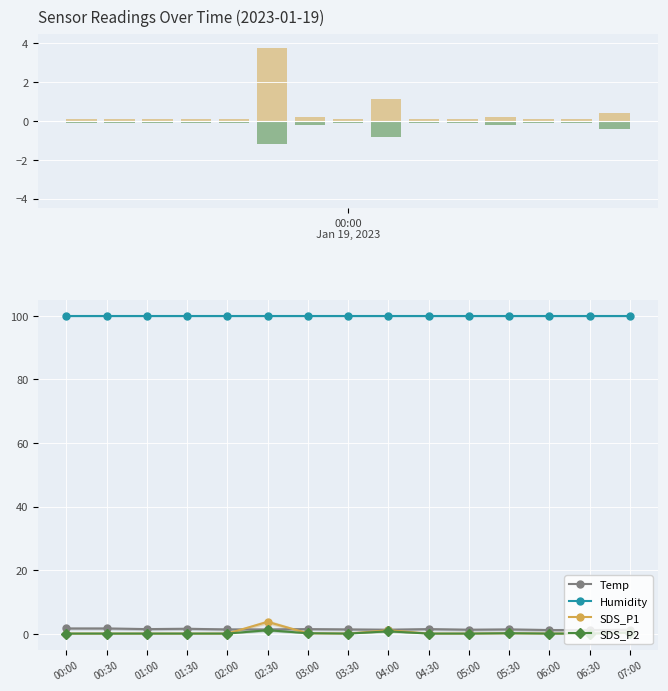

Rank the series by their maximum value, from lowest to highest.

SDS_P2, Temp, SDS_P1, Humidity